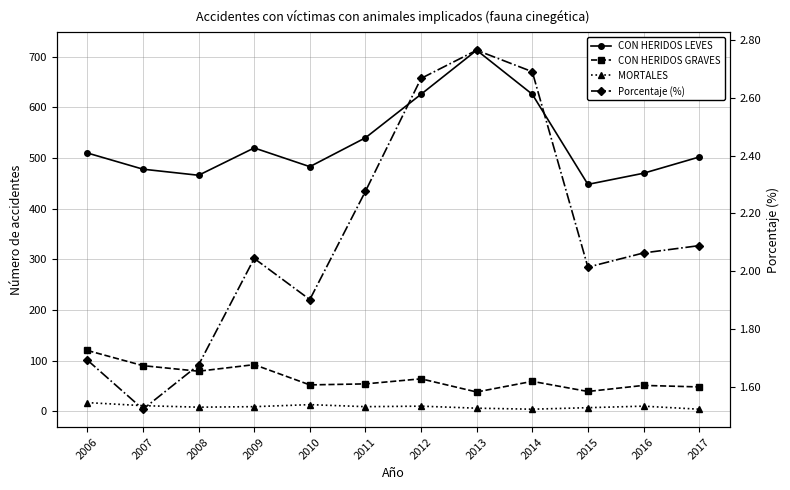

What is the value of the Porcentaje (%) point at the 1st from the left?

1.7